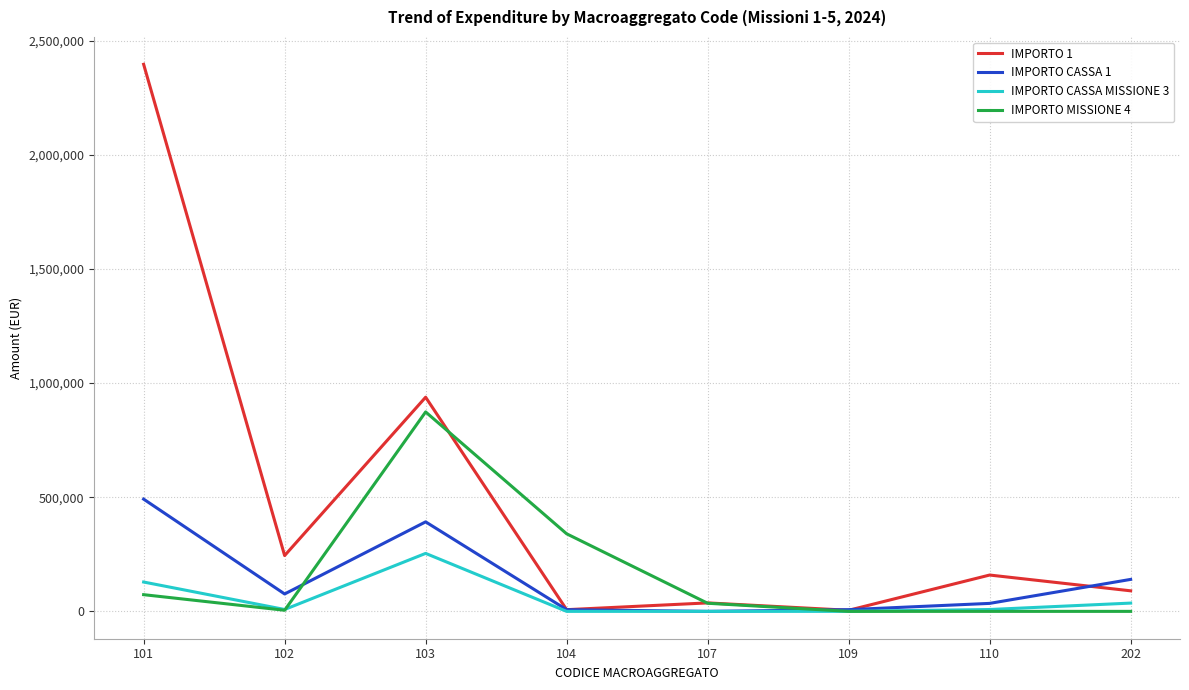

At which category is the sum across all series the highest?

101